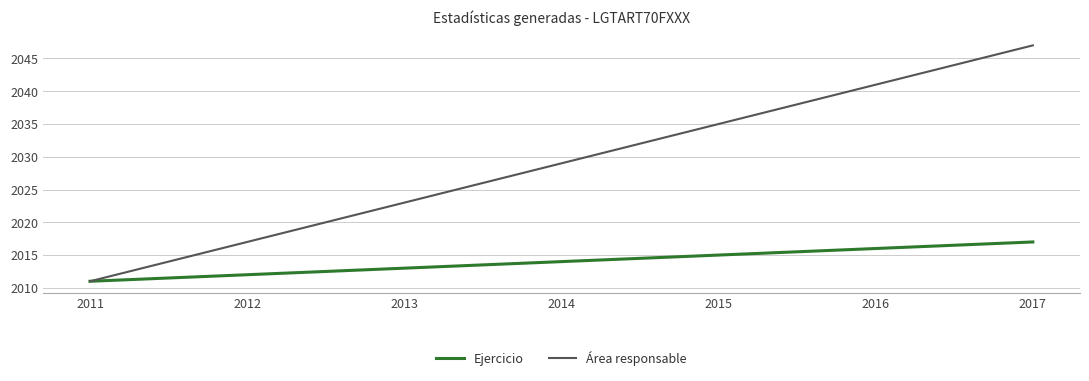

What is the difference between the maximum and minimum values in the Ejercicio series?

6